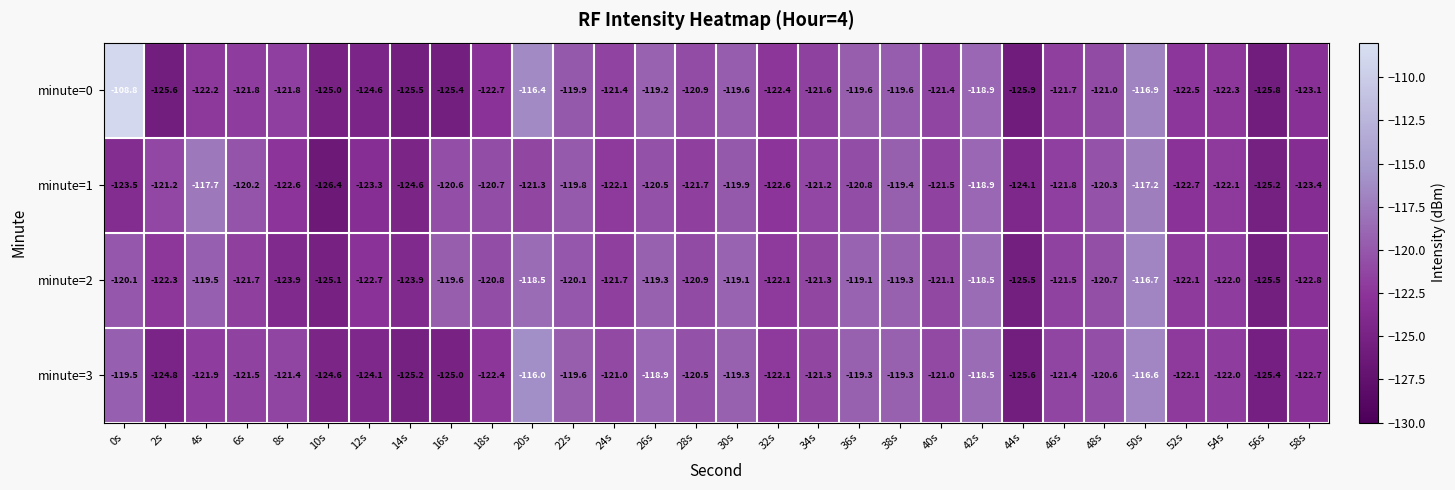

Count the number of categories in the chart.

30